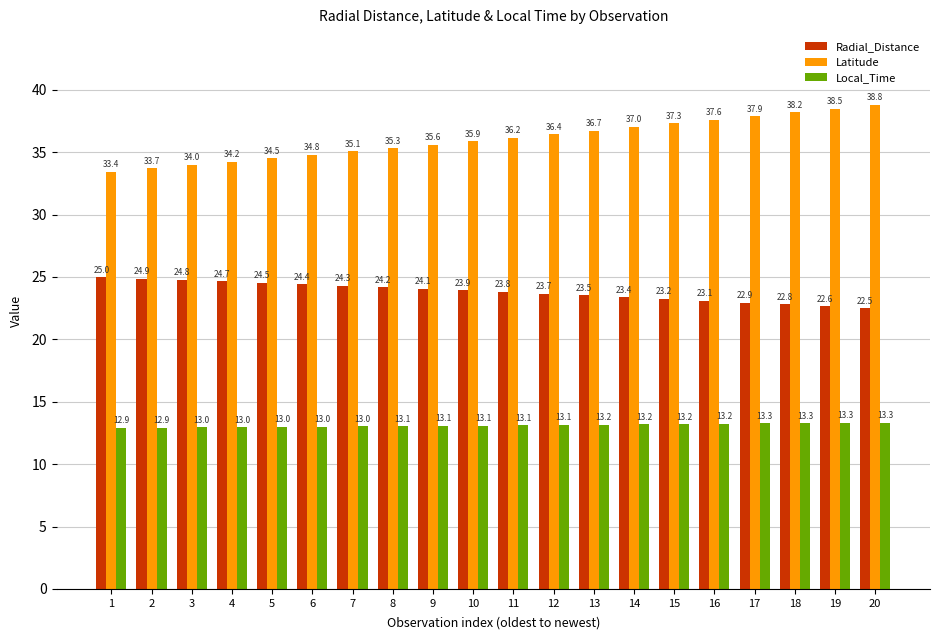

What is the difference between the Local_Time values at 14 and 3?

0.2